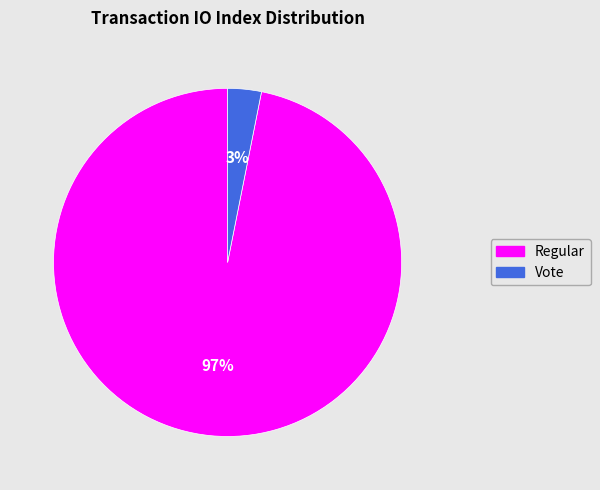

To the nearest percent, what is the difference between the largest and smallest slice percentages?

94%